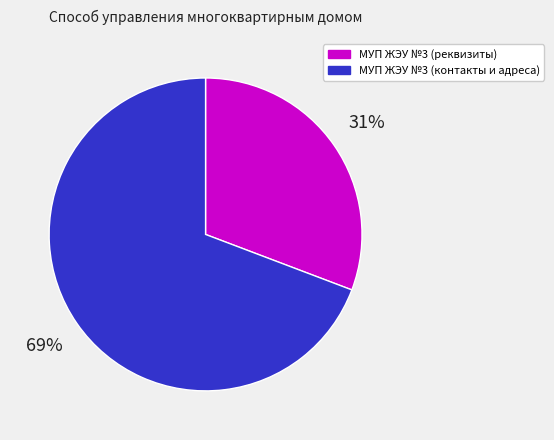

To the nearest percent, what is the average slice percentage?

50%